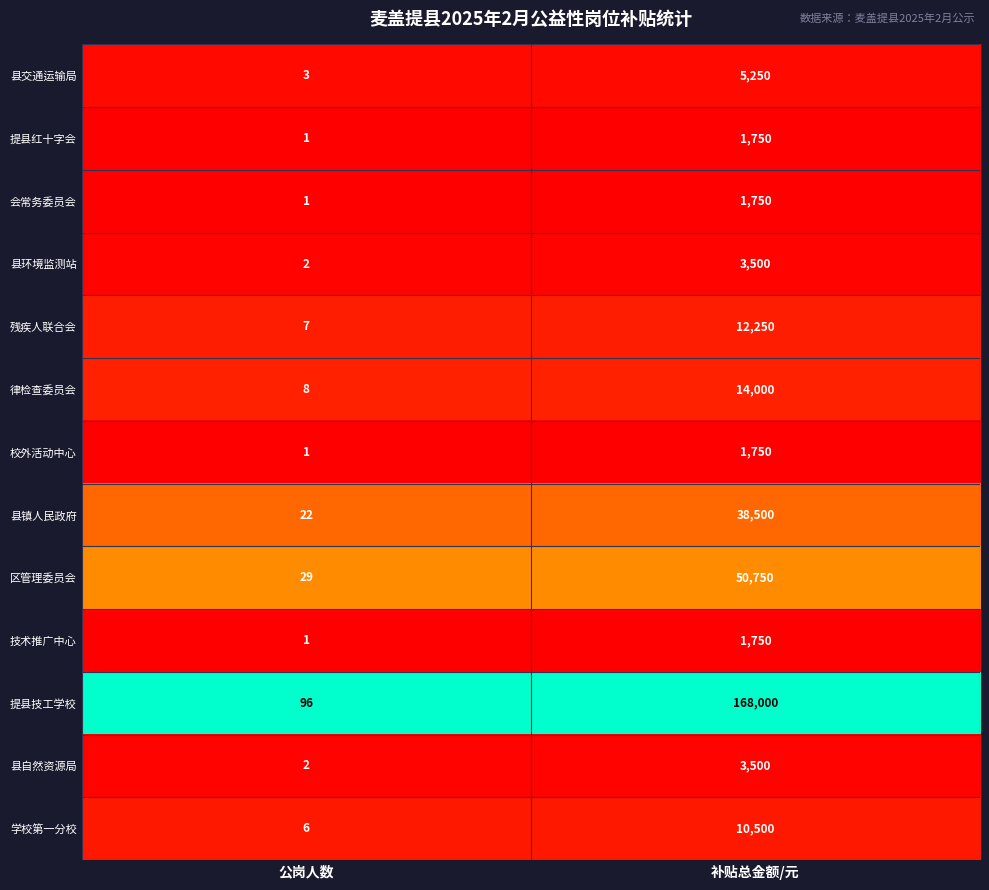

List the labels in order of 会常务委员会 value, smallest first.

公岗人数, 补贴总金额/元